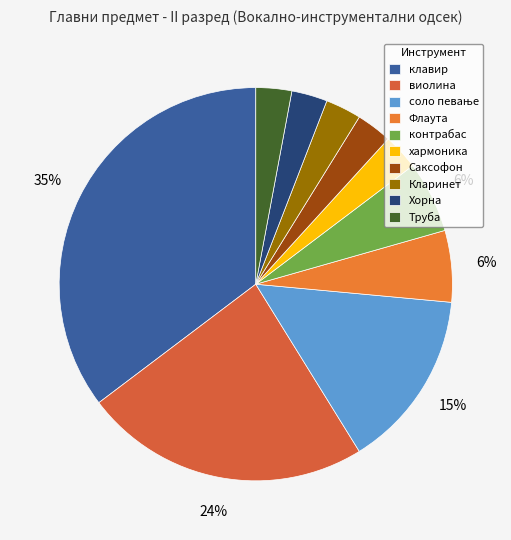

Does any single category account for the majority?

No